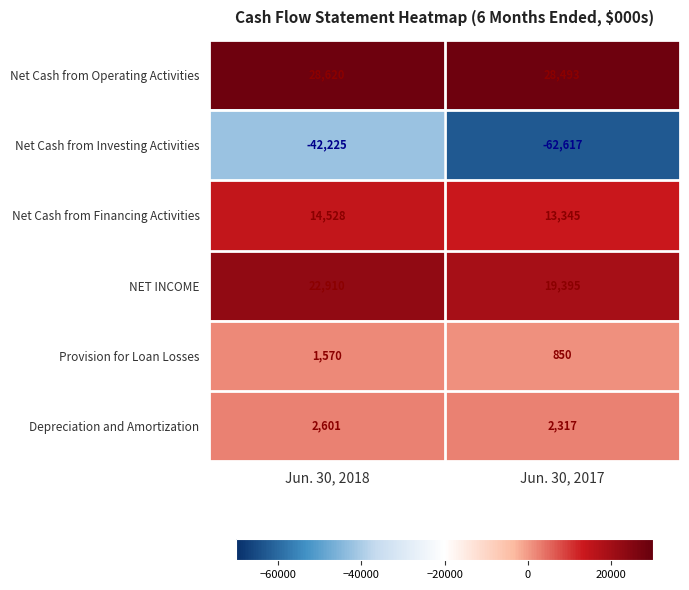

What is the minimum value shown in the chart?

-62617